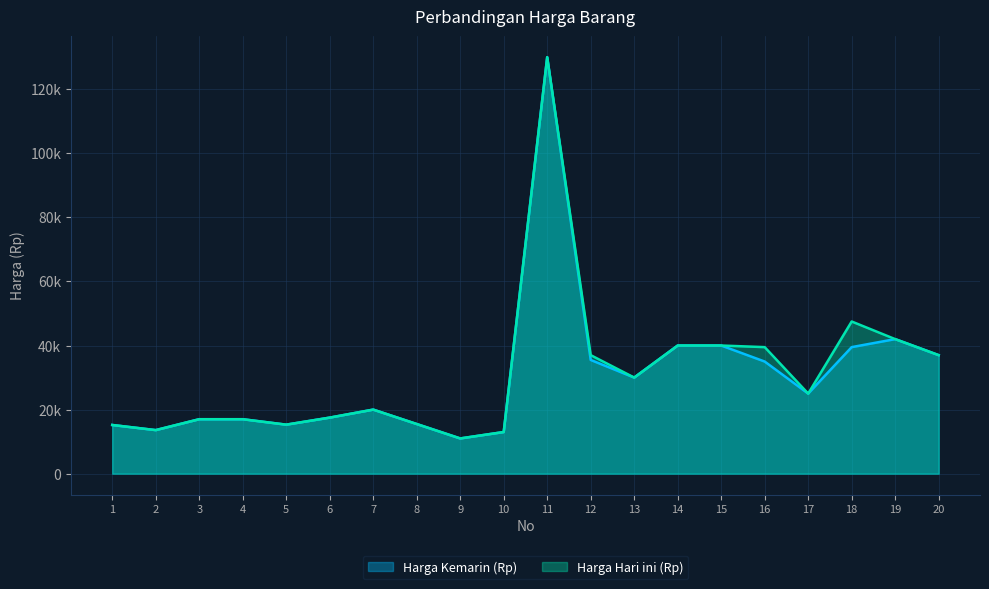

Rank the series at 20 from highest to lowest value.

Harga Kemarin (Rp), Harga Hari ini (Rp)